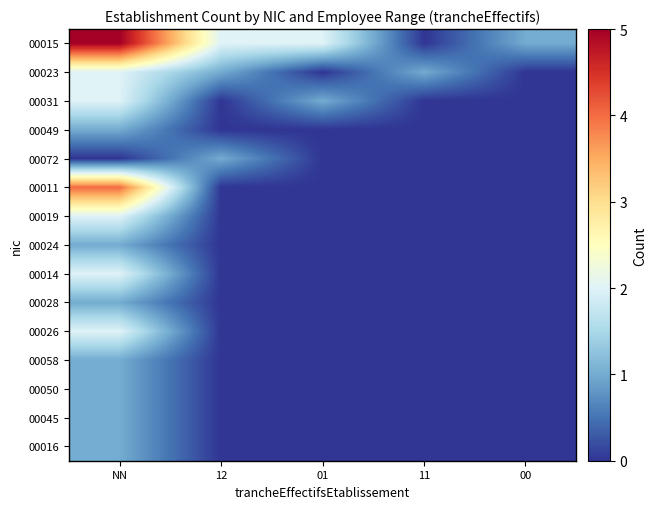

At which category does the chart reach its minimum across all series?

11